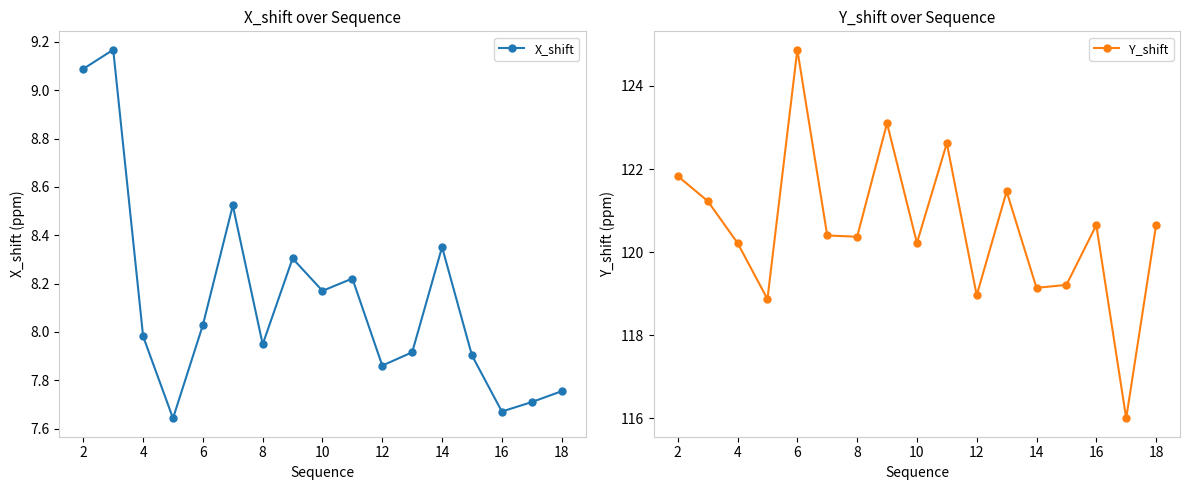

What is the difference between the second highest and second lowest values in the Y_shift series?

4.2